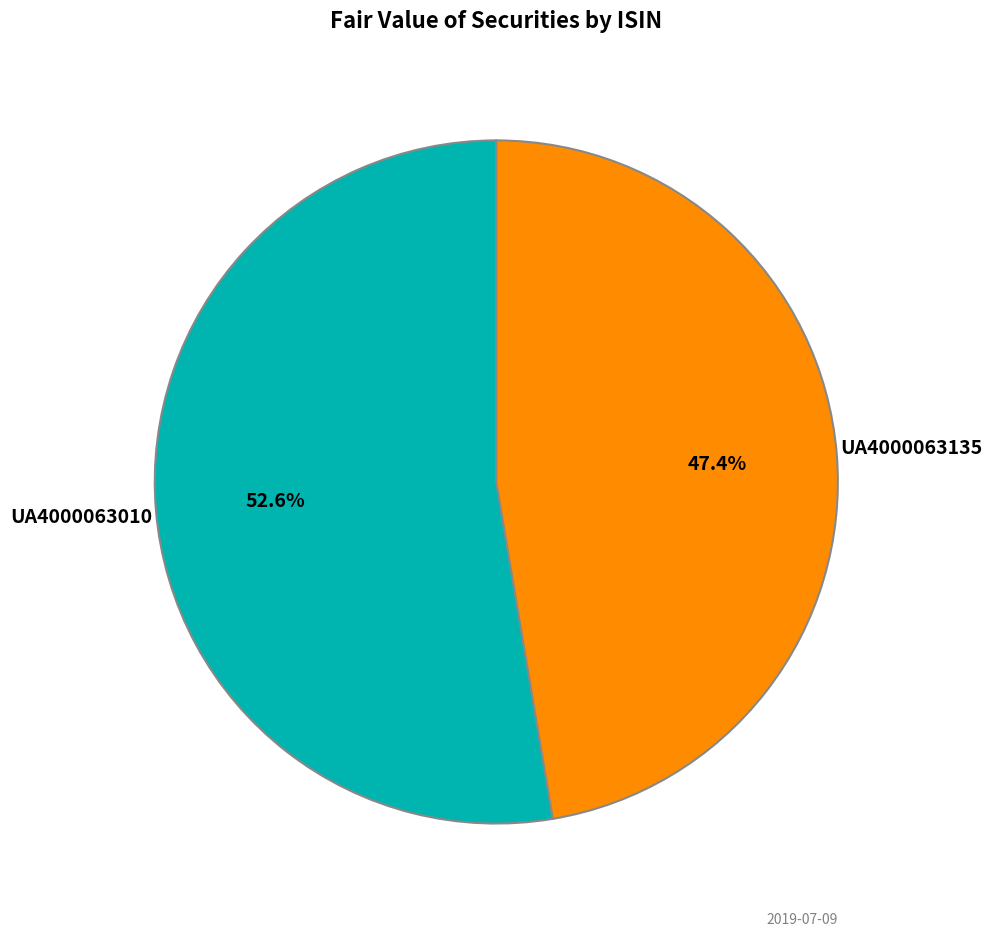

To the nearest percent, what is the average slice percentage?

50%